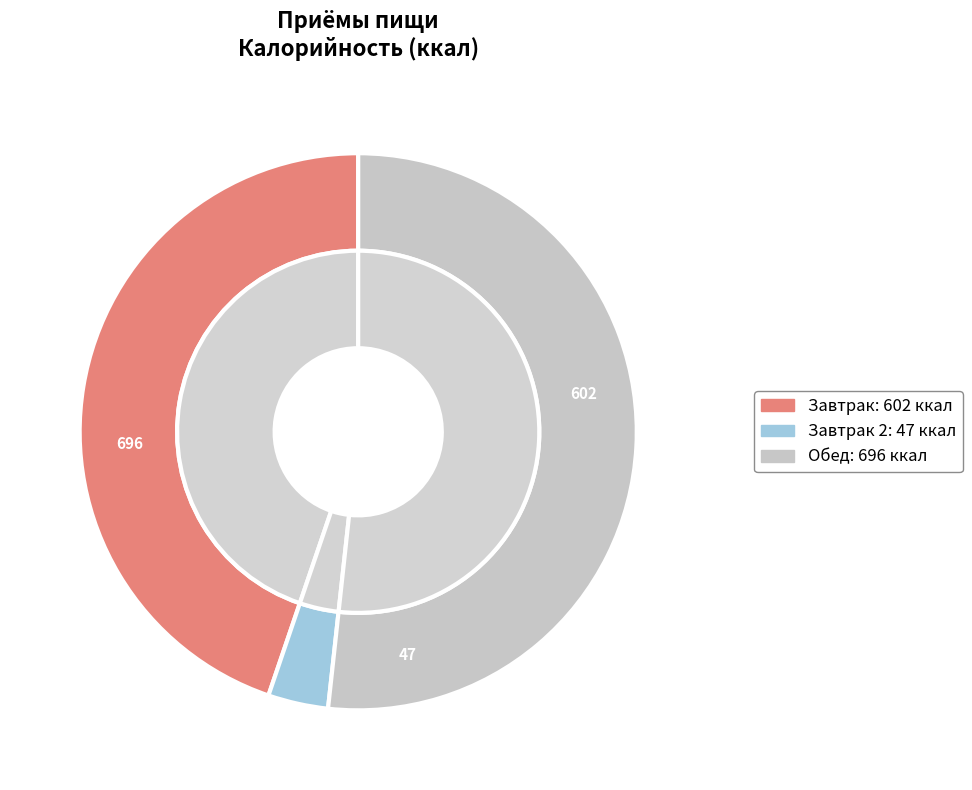

Does каша гречневая молочная account for over 50% of the chart?

No